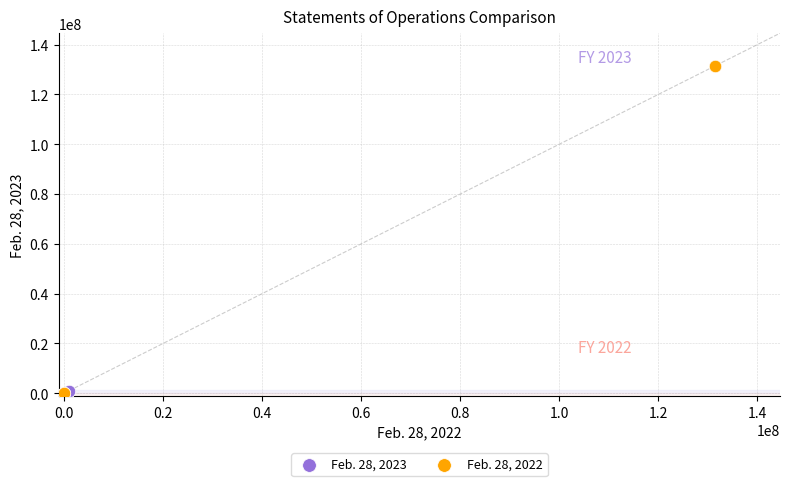

Which series contains the highest Y value?

Feb. 28, 2022